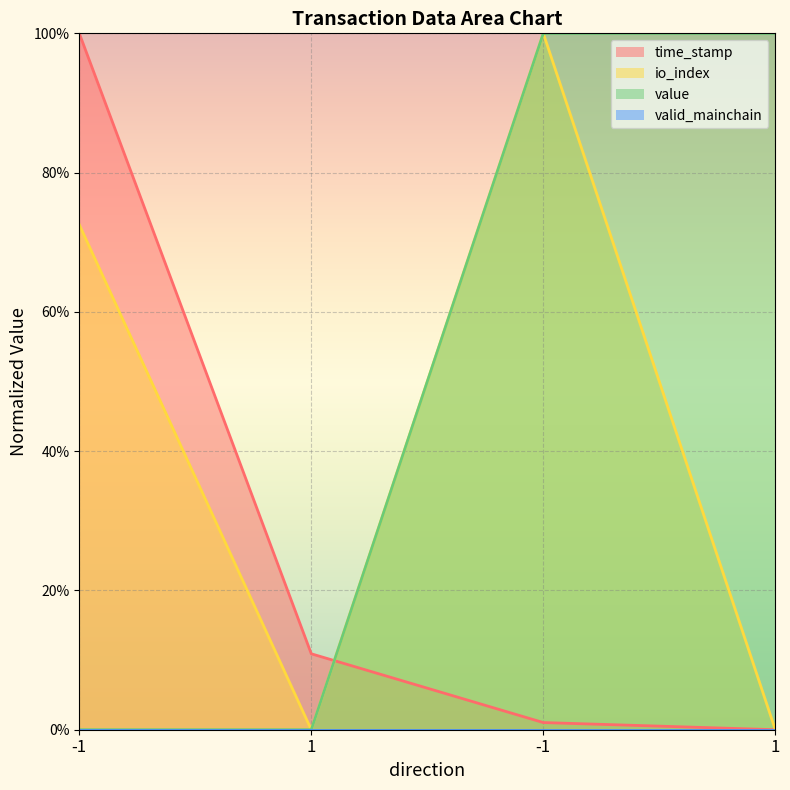

The value of io_index at -1 is 1.0. True or false?

True